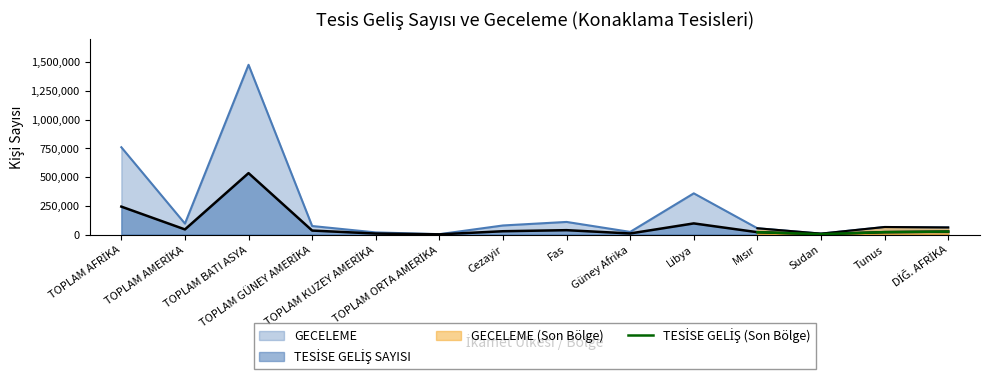

Does the chart have visible grid lines?

No